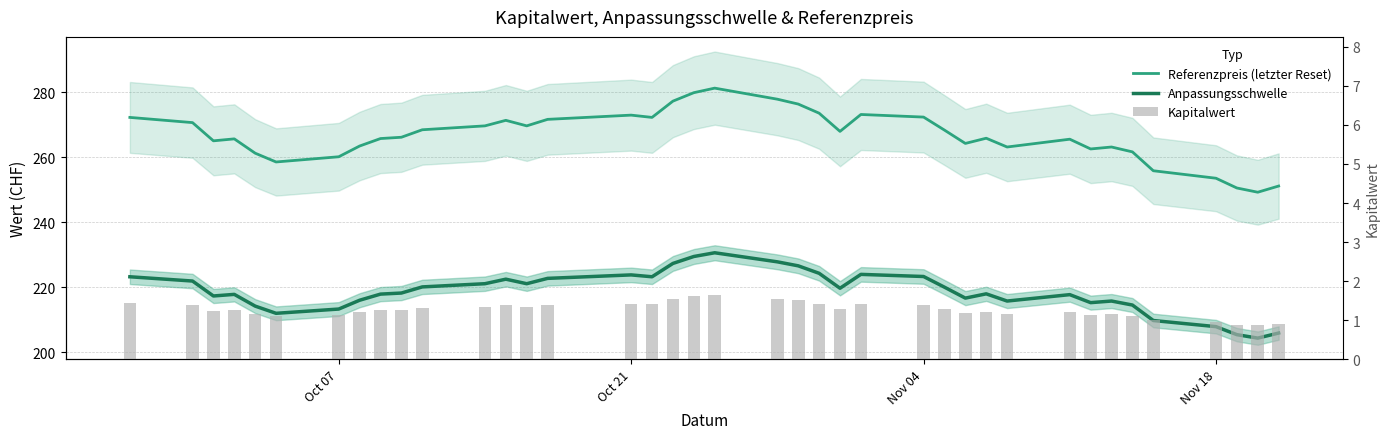

What is the value of the Anpassungsschwelle bar at the 10th from the left?

218.2